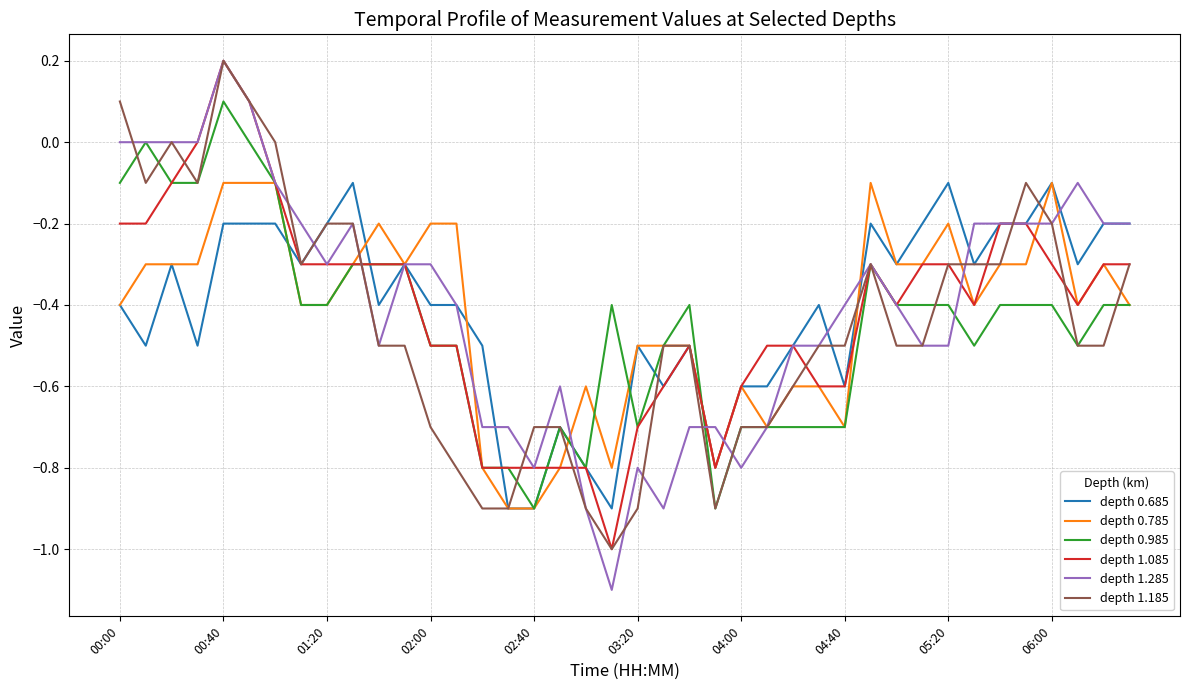

Which series has the widest spread of values?

depth 1.285